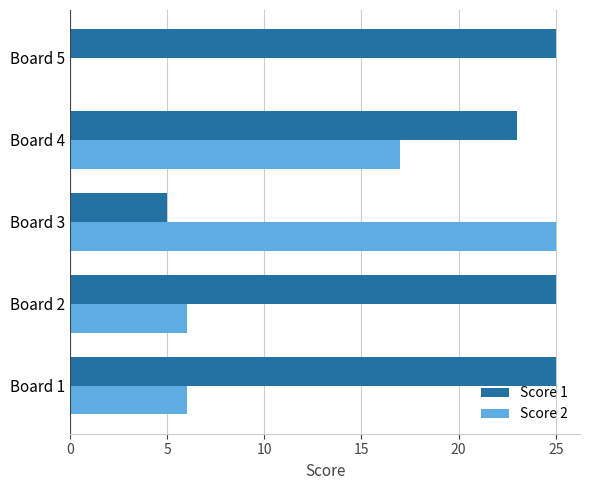

Which series changed the most between Board 3 and Board 5?

Score 2